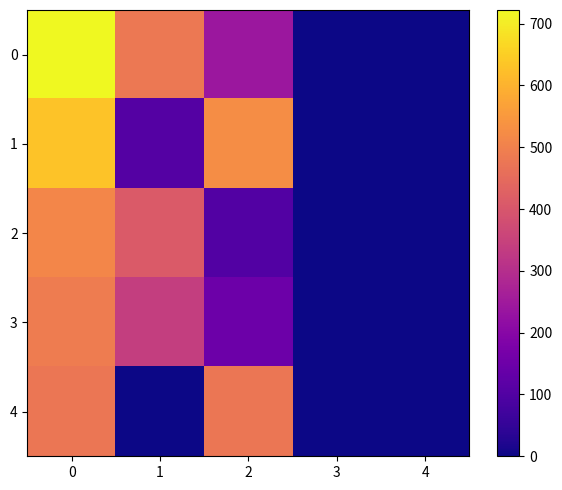

Reading left to right, transcribe all the data shown in this chart.

0: 0=722	1=480	2=242	3=0	4=0
1: 0=631	1=106	2=525	3=0	4=0
2: 0=512	1=410	2=102	3=0	4=0
3: 0=489	1=340	2=149	3=0	4=0
4: 0=474	1=0	2=474	3=0	4=0